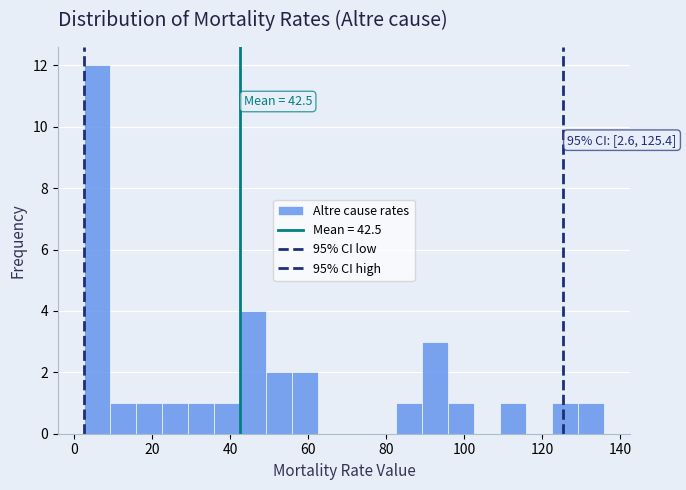

Around what value on the x-axis is the tallest bar? Give the approximate position of its centre, as read against the axis.

6